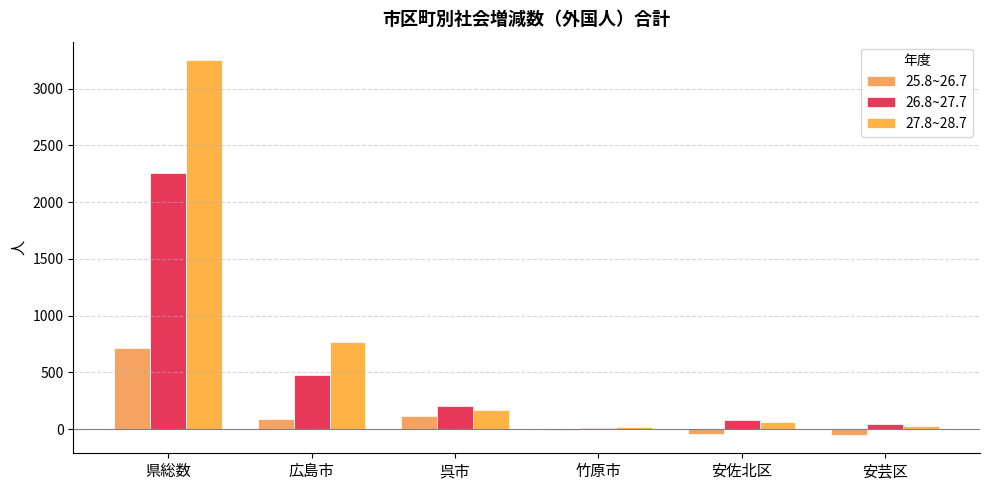

Which series has the widest spread of values?

27.8~28.7